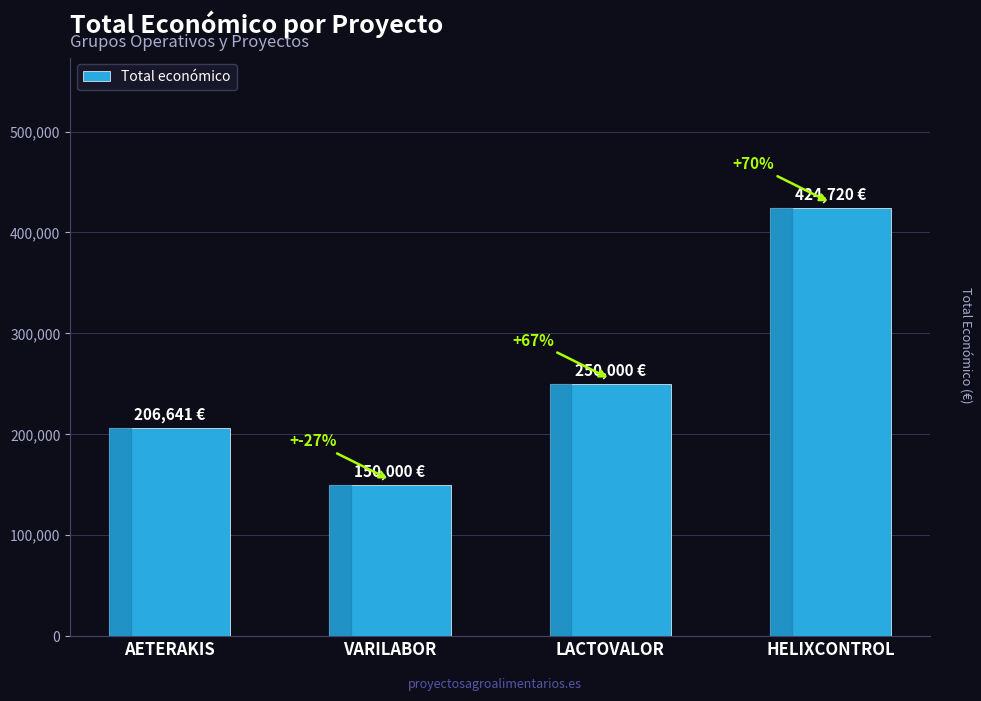

The value at VARILABOR is 227812. True or false?

False